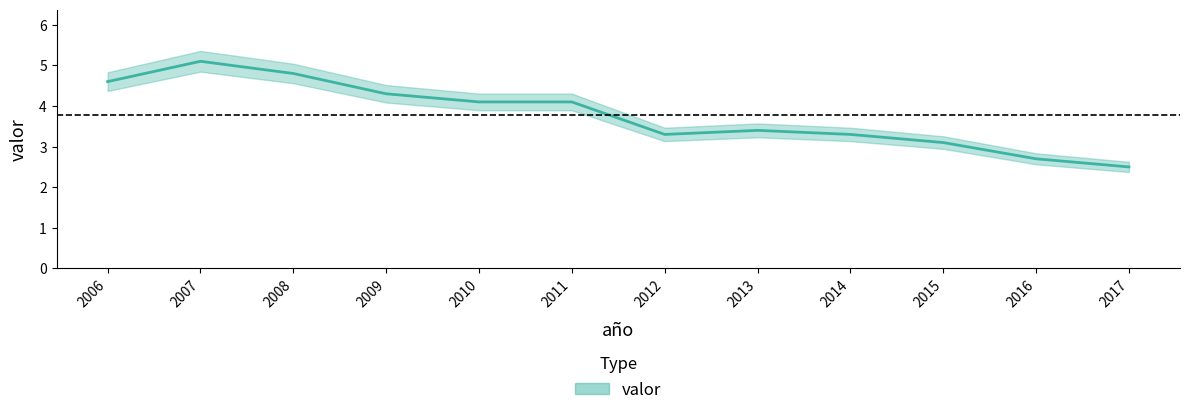

What is the greatest value displayed?

5.1